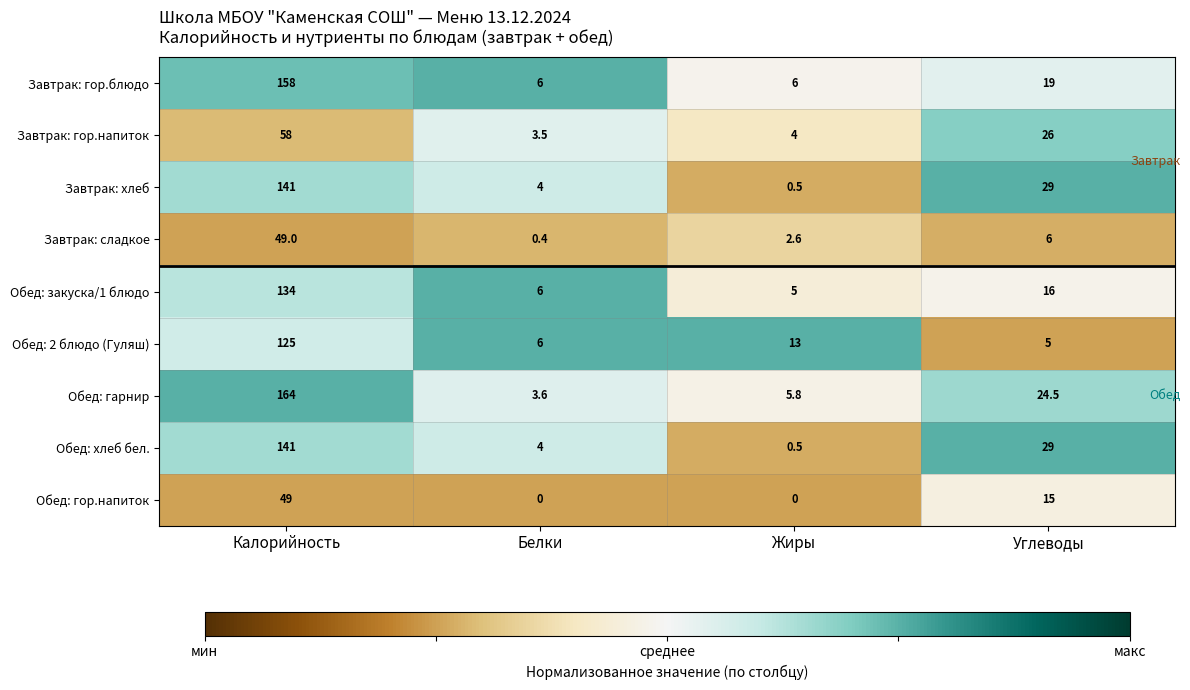

What is the difference between the maximum and second lowest values in the Обед: закуска/1 блюдо series?

128.0